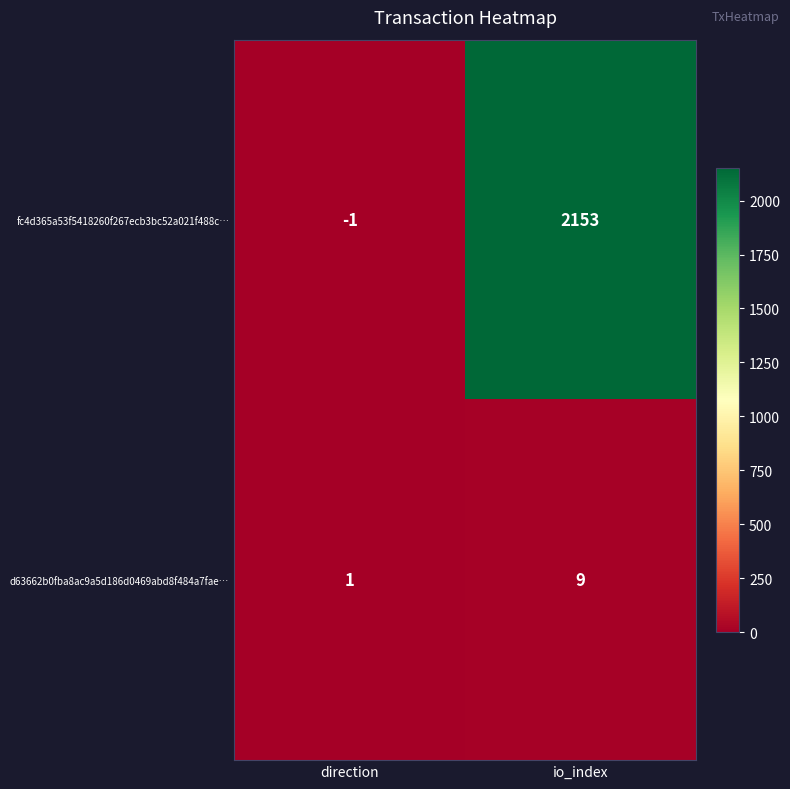

The value of fc4d365a53f5418260f267ecb3bc52a021f488c… at io_index is 1356. True or false?

False